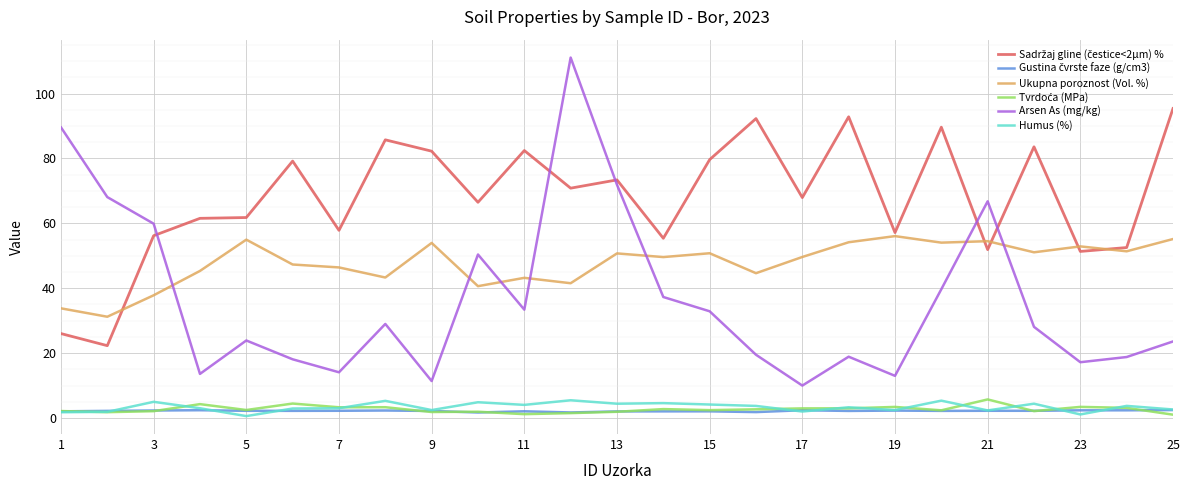

What is the sum of all Humus (%) values?

84.6